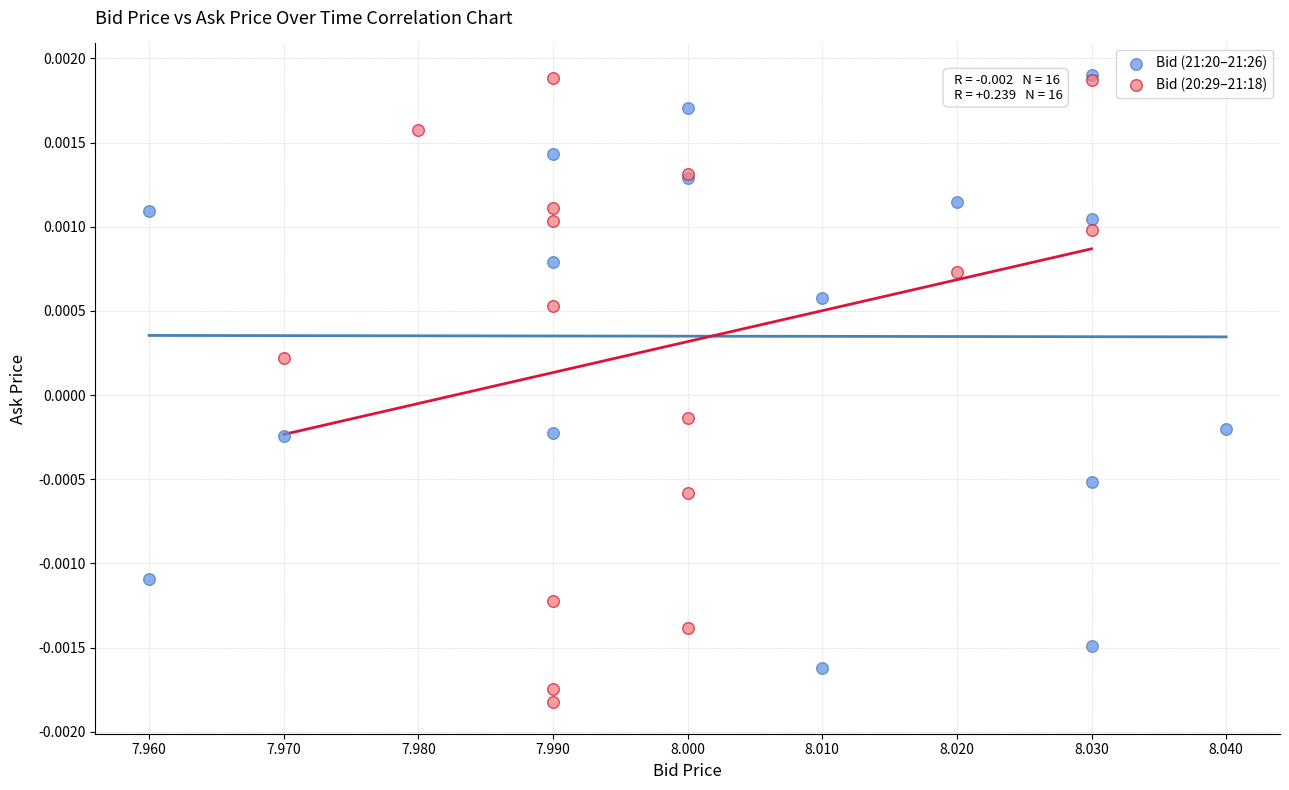

Which series contains the lowest Y value?

Bid (20:29–21:18)